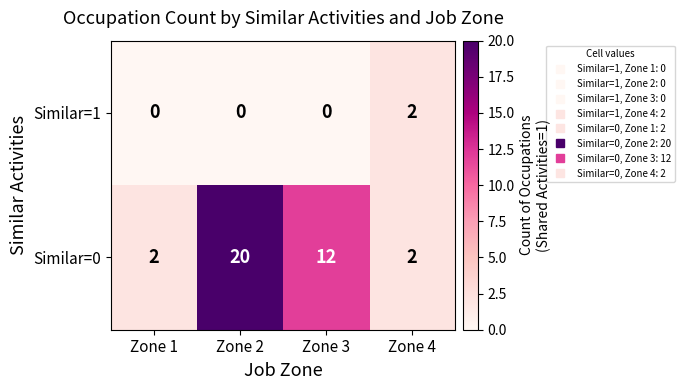

How many Similar=1 values are between 0 and 2?

4